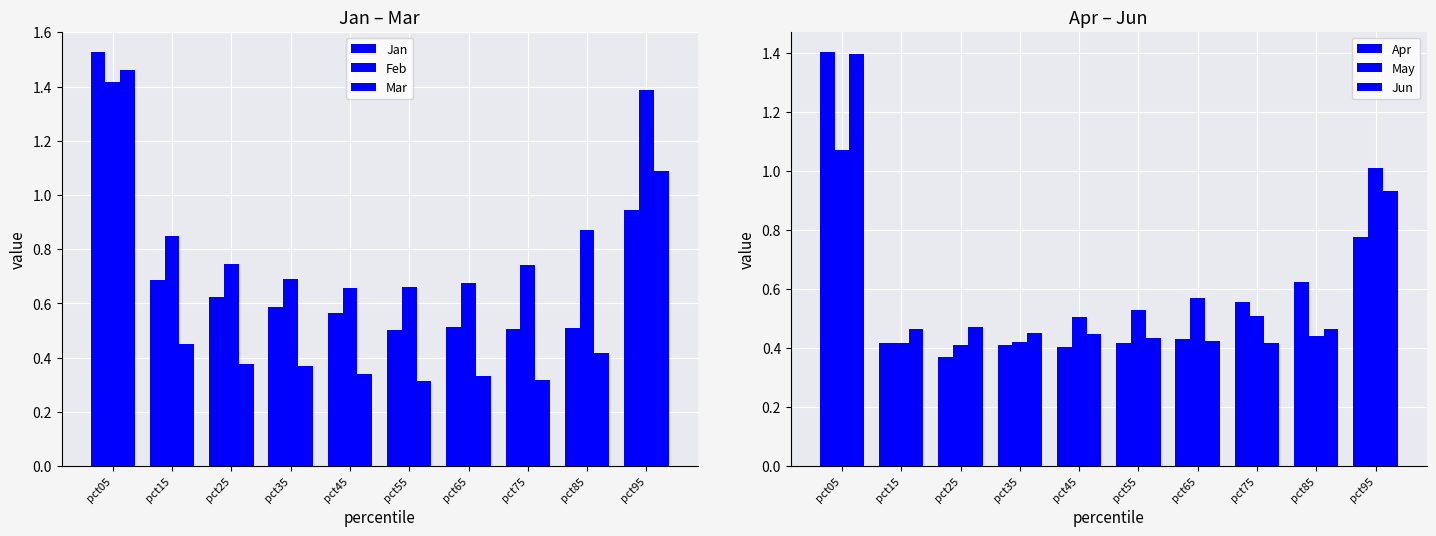

What is the difference between the highest and lowest values at pct55?

0.3